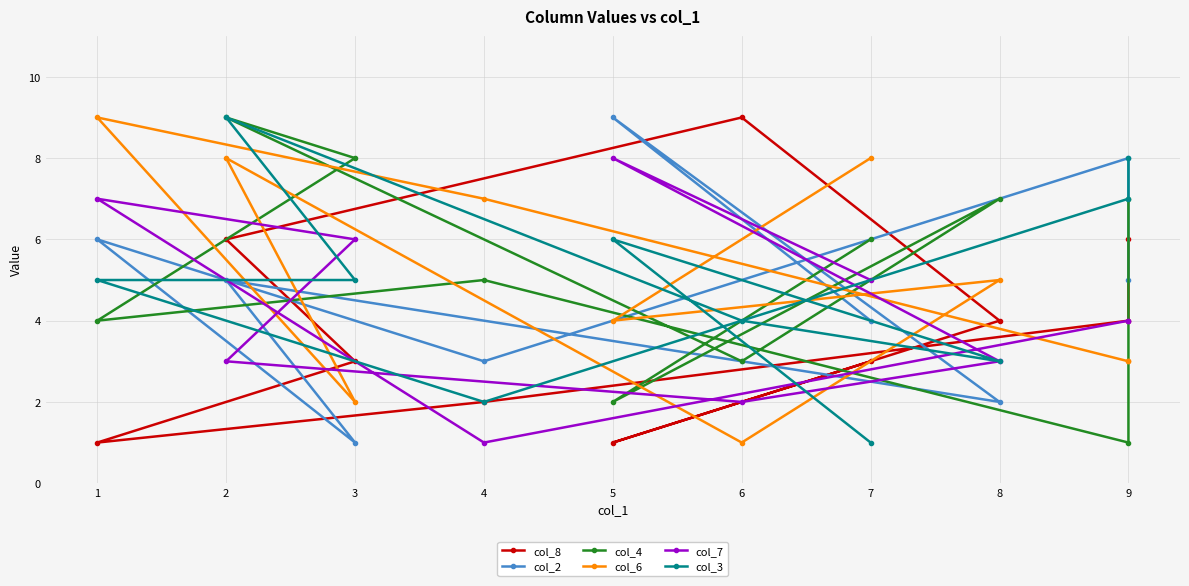

What value does the col_3 series have at 1?

5